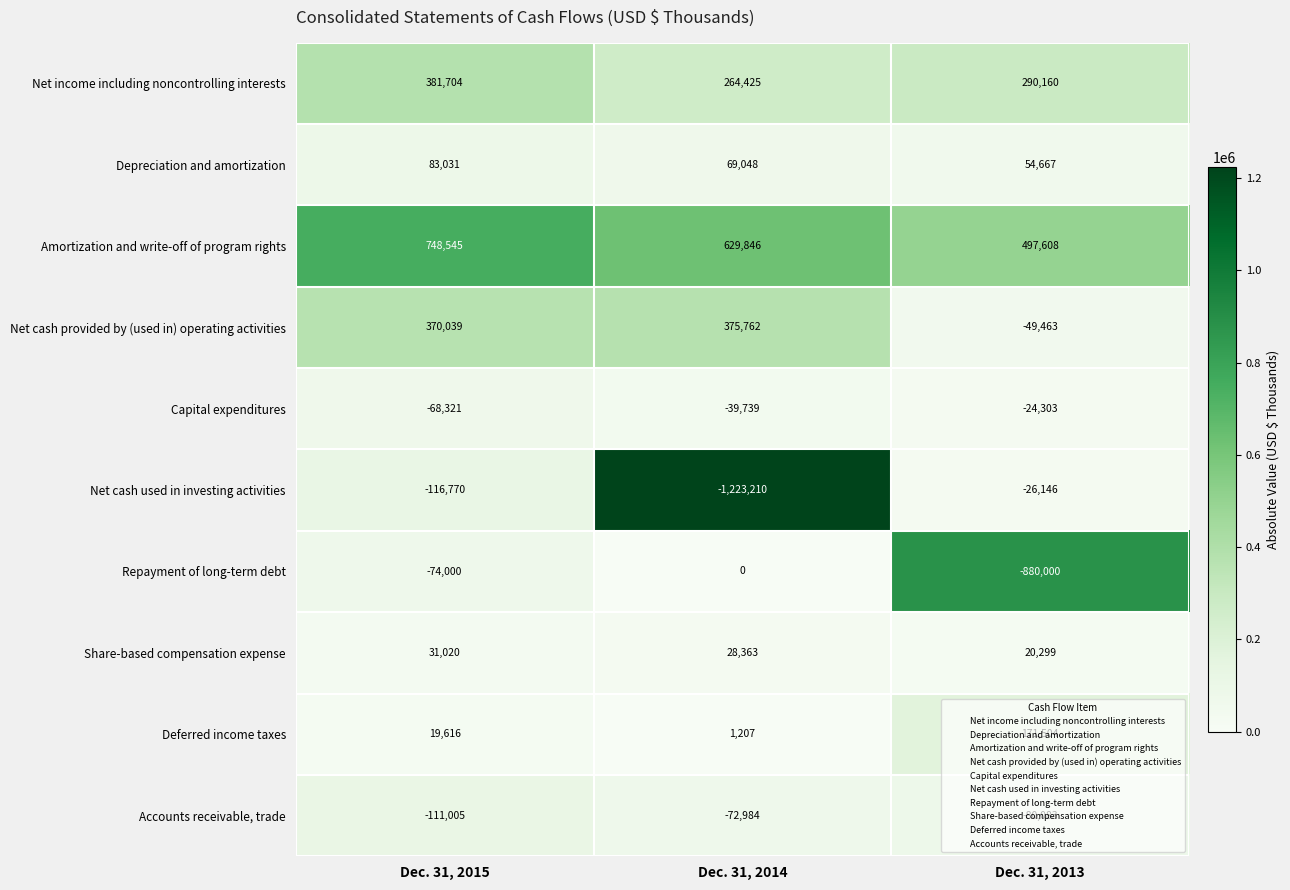

List the series in order of their peak value, lowest first.

Accounts receivable, trade, Net cash used in investing activities, Capital expenditures, Repayment of long-term debt, Share-based compensation expense, Depreciation and amortization, Deferred income taxes, Net cash provided by (used in) operating activities, Net income including noncontrolling interests, Amortization and write-off of program rights